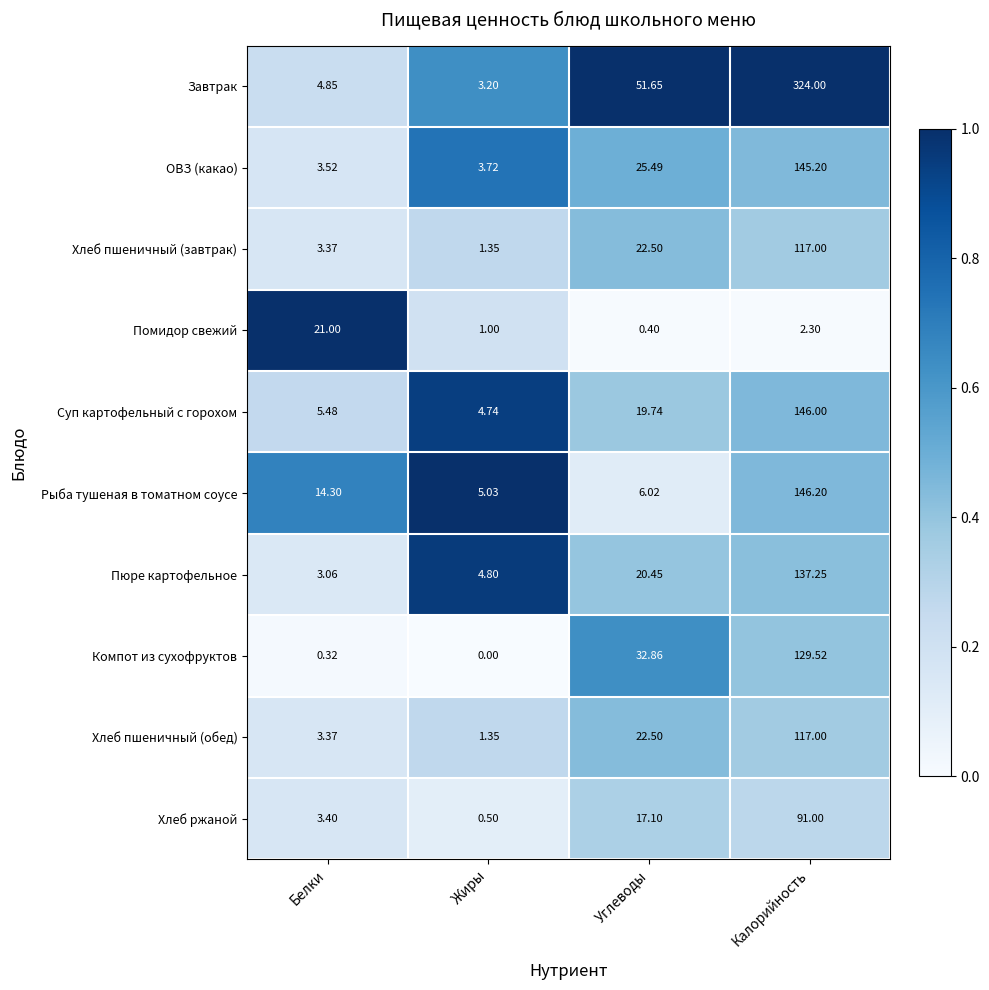

Which series has the largest range (max minus min)?

Завтрак